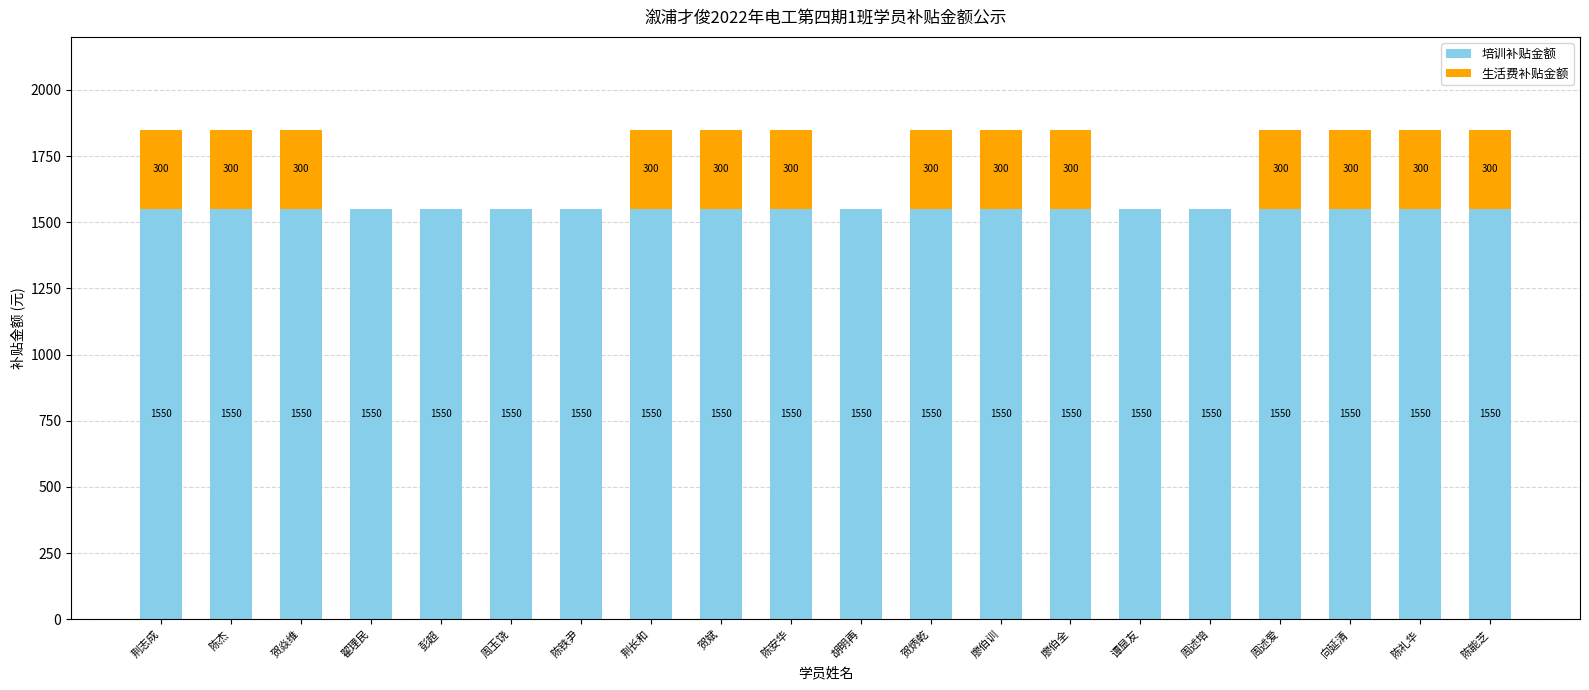

What is the maximum value for 培训补贴金额?

1550